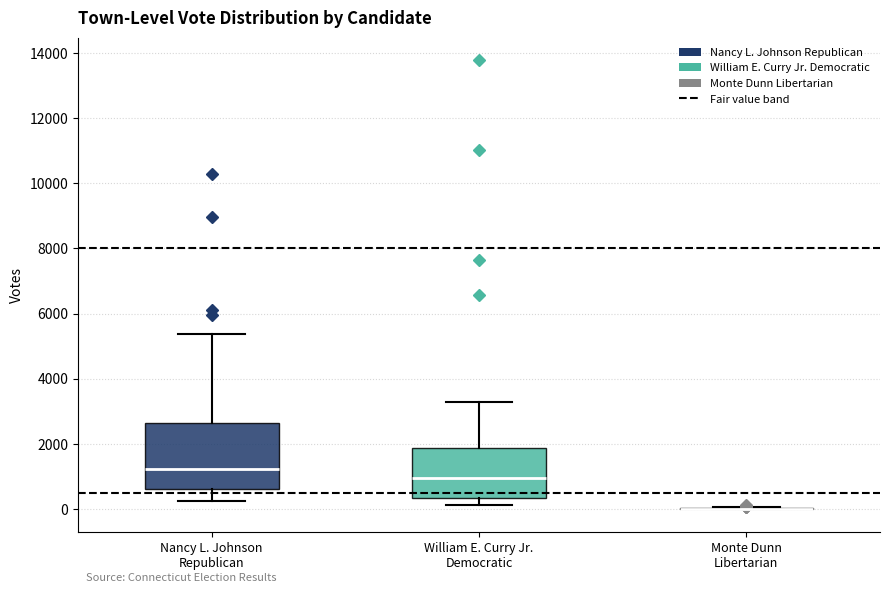

Reading left to right, read every box against the y-axis: the position of its median line, the range the box covers, and the ends of its whiskers. The values are not printed on the chart, so give them approximately, as read against the axis.

Nancy L. Johnson Republican: median 1200, box 600 to 2600, whiskers 200 to 5400
William E. Curry Jr. Democratic: median 1000, box 400 to 1800, whiskers 200 to 3200
Monte Dunn Libertarian: box collapsed to a line at 0, whiskers 0 to 0